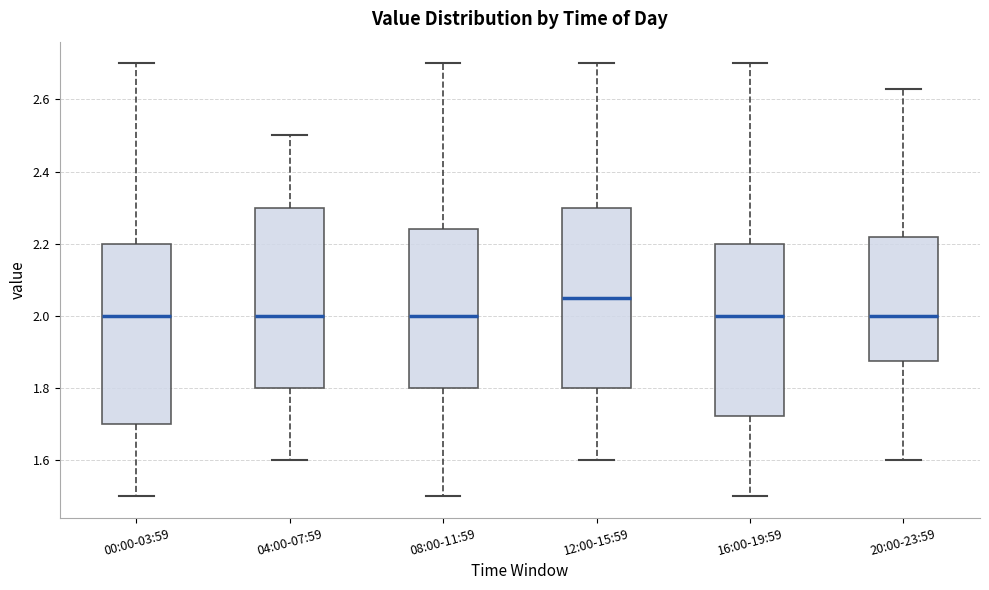

Reading left to right, transcribe this box plot: for each box, give where its median line is, the range the box spans, and where its two whiskers end, as read against the y-axis. The values are not printed on the chart, so give them approximately, as read against the axis.

00:00-03:59: median 2.00, box 1.70 to 2.20, whiskers 1.50 to 2.70
04:00-07:59: median 2.00, box 1.80 to 2.30, whiskers 1.60 to 2.50
08:00-11:59: median 2.00, box 1.80 to 2.24, whiskers 1.50 to 2.70
12:00-15:59: median 2.06, box 1.80 to 2.30, whiskers 1.60 to 2.70
16:00-19:59: median 2.00, box 1.72 to 2.20, whiskers 1.50 to 2.70
20:00-23:59: median 2.00, box 1.88 to 2.22, whiskers 1.60 to 2.64